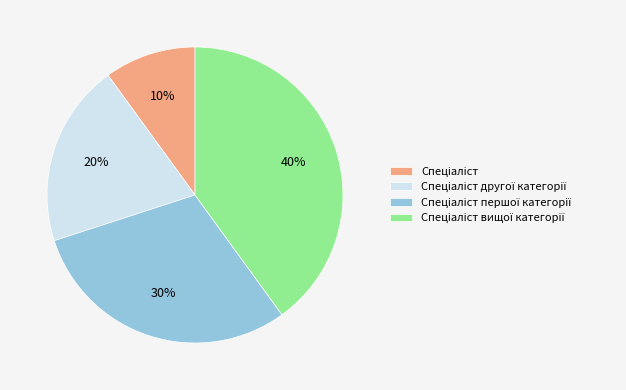

Is there any slice that represents more than half of the pie?

No